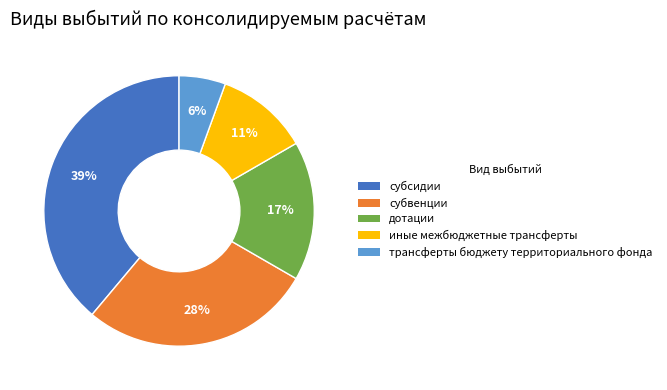

True or false: субвенции accounts for 39% of the total.

False